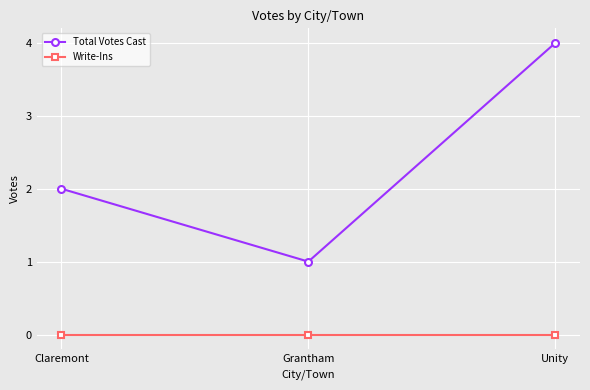

How many series are shown in this chart?

2